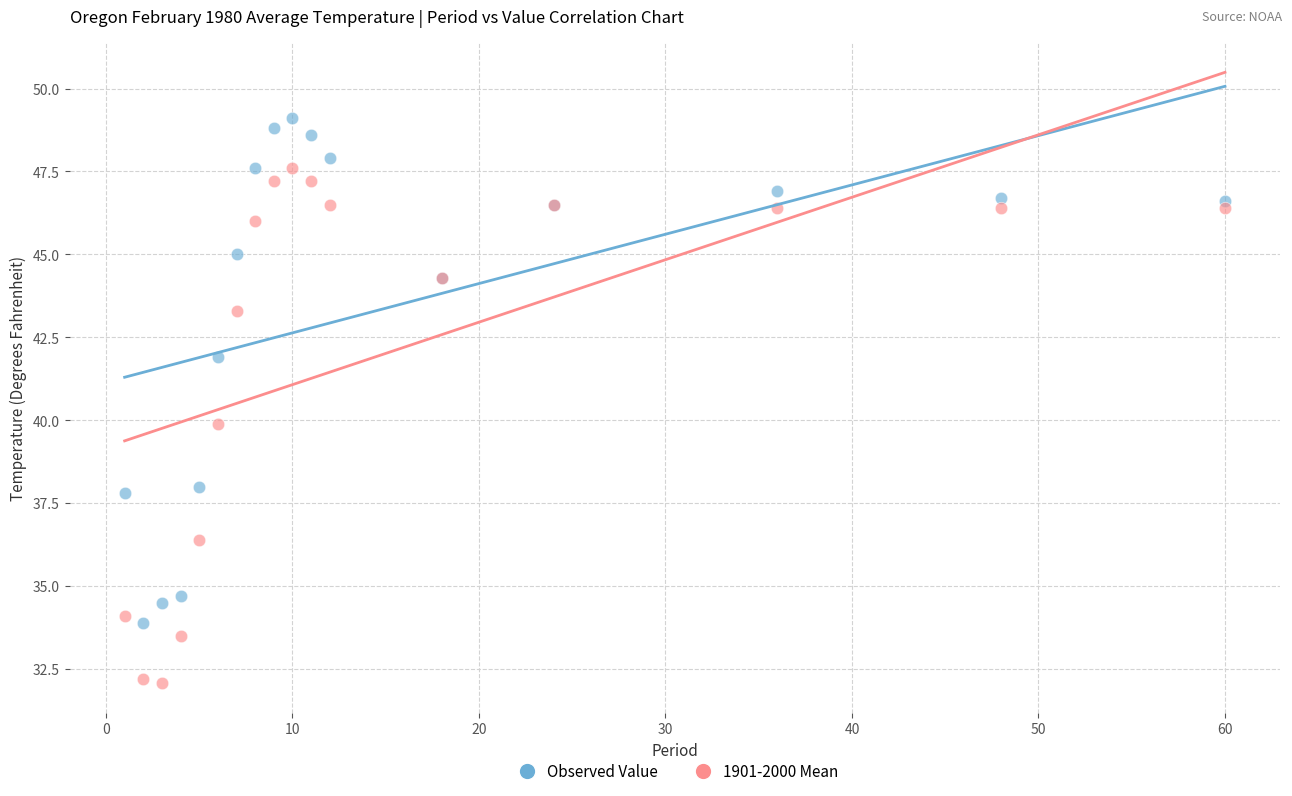

Which series reaches the maximum Y coordinate?

Observed Value